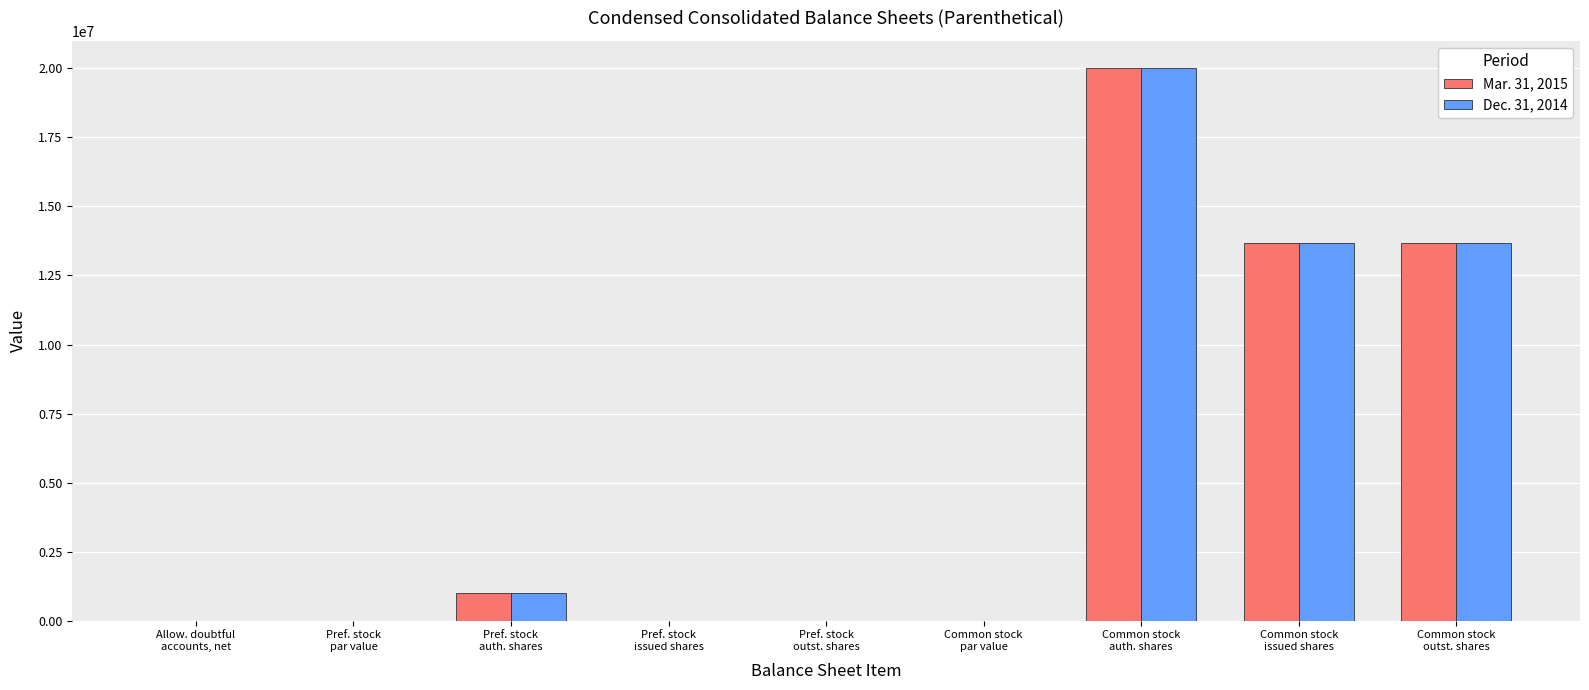

What is the maximum value shown in the chart?

20000000.0